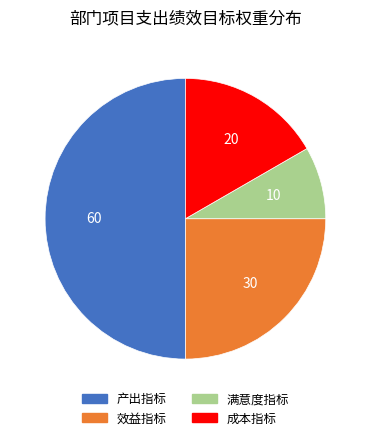

Is it true that 满意度指标 is 8% of the pie?

True